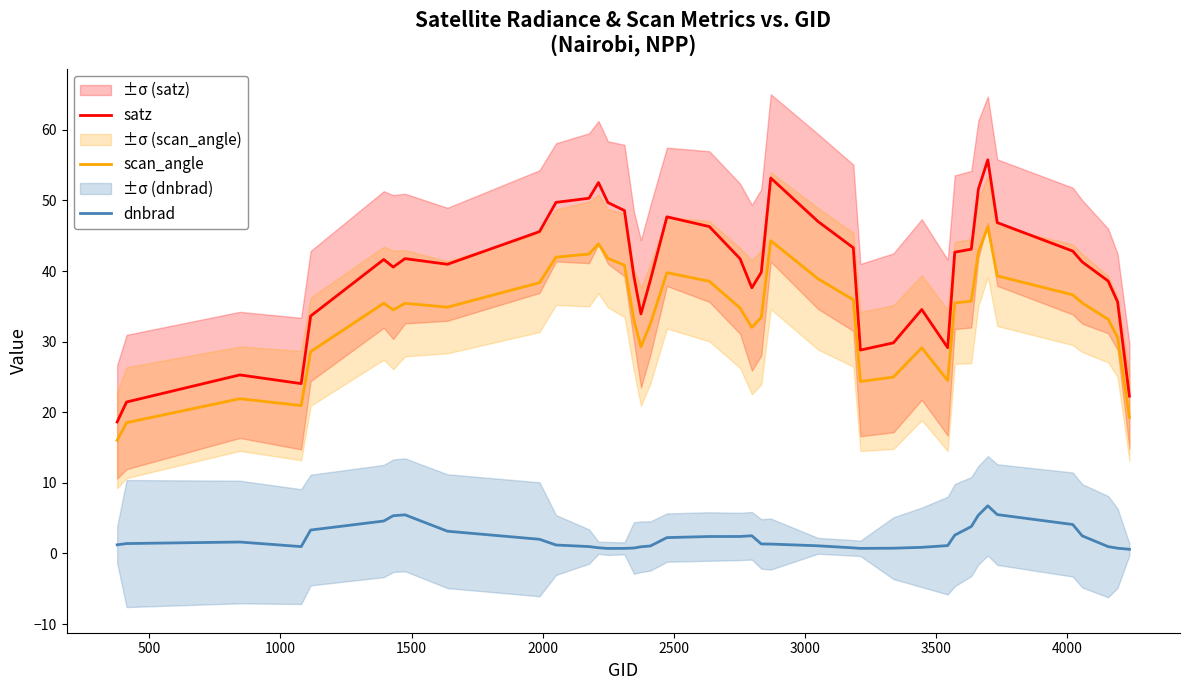

What is the difference between the second highest and minimum values in the satz series?

34.5